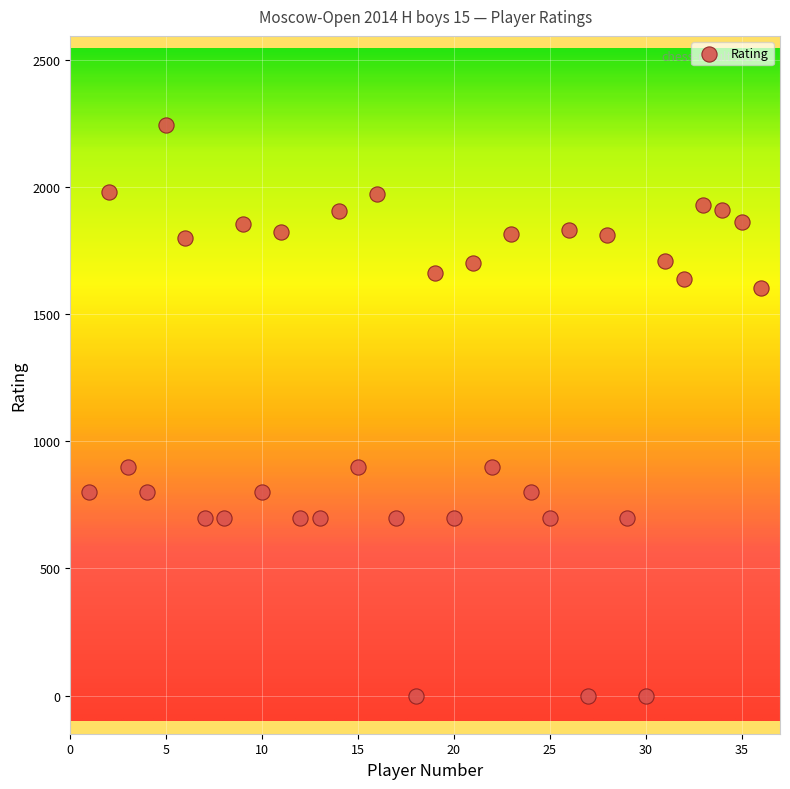

What is the range of Y values (max minus min)?

2244